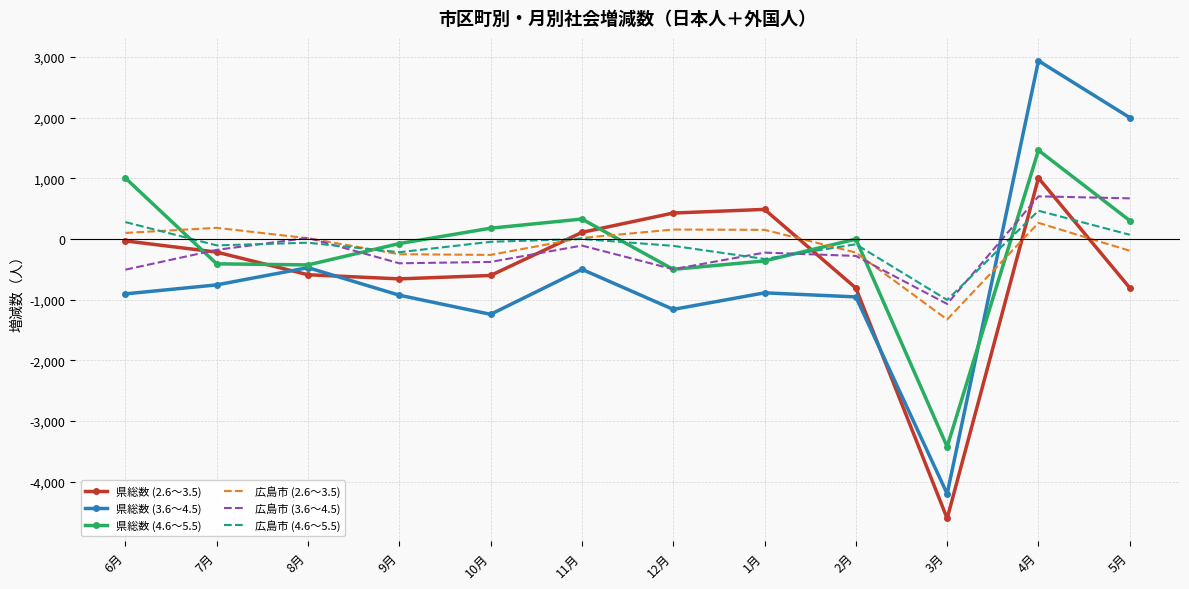

What position from the right is 3月?

3